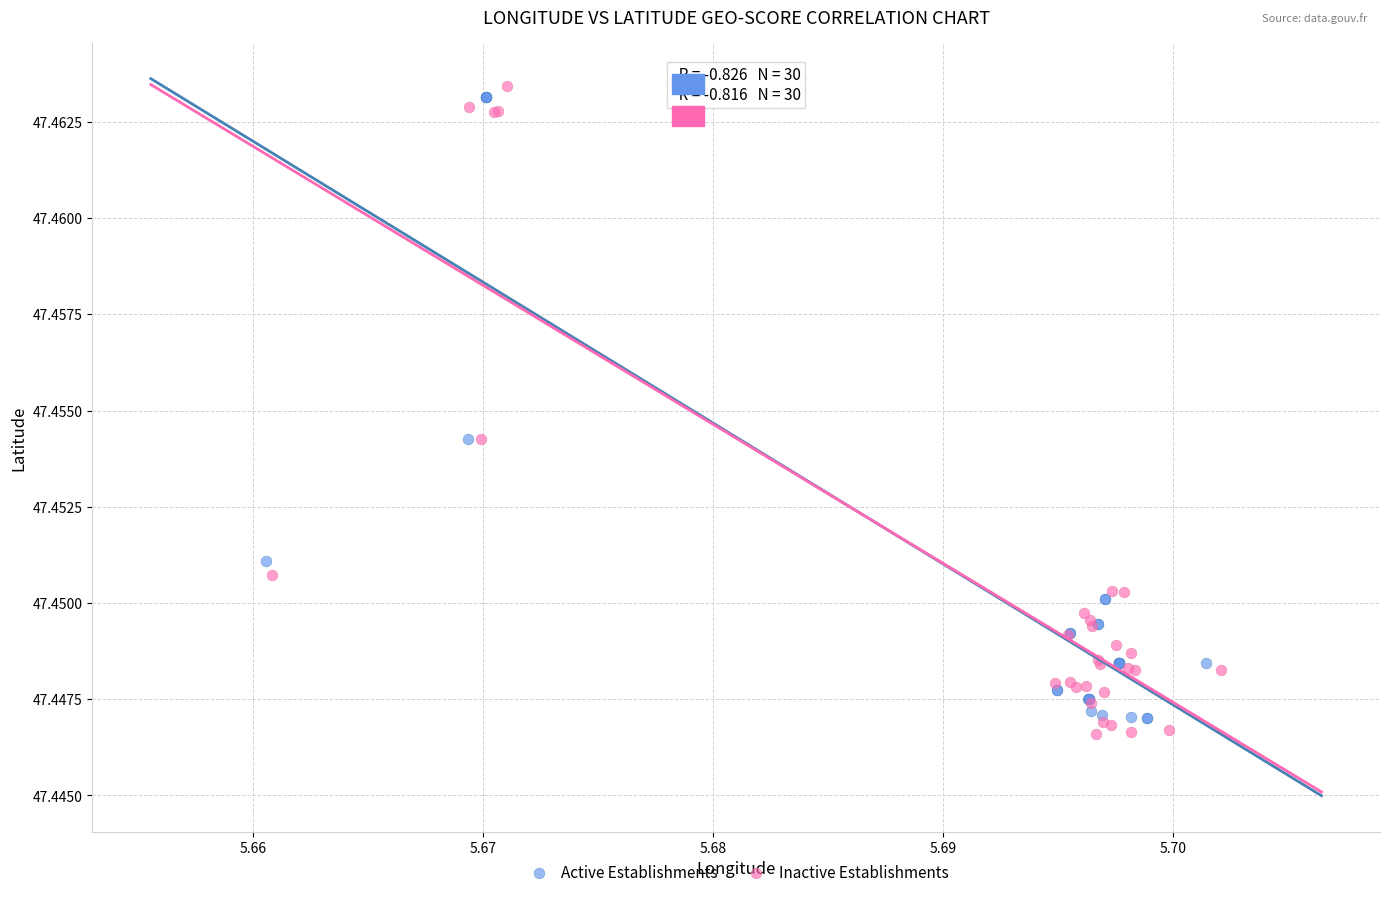

Which series contains the lowest Y value?

Inactive Establishments